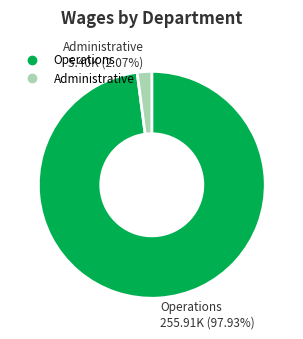

What is the total percentage of Administrative and Operations?

100.0%